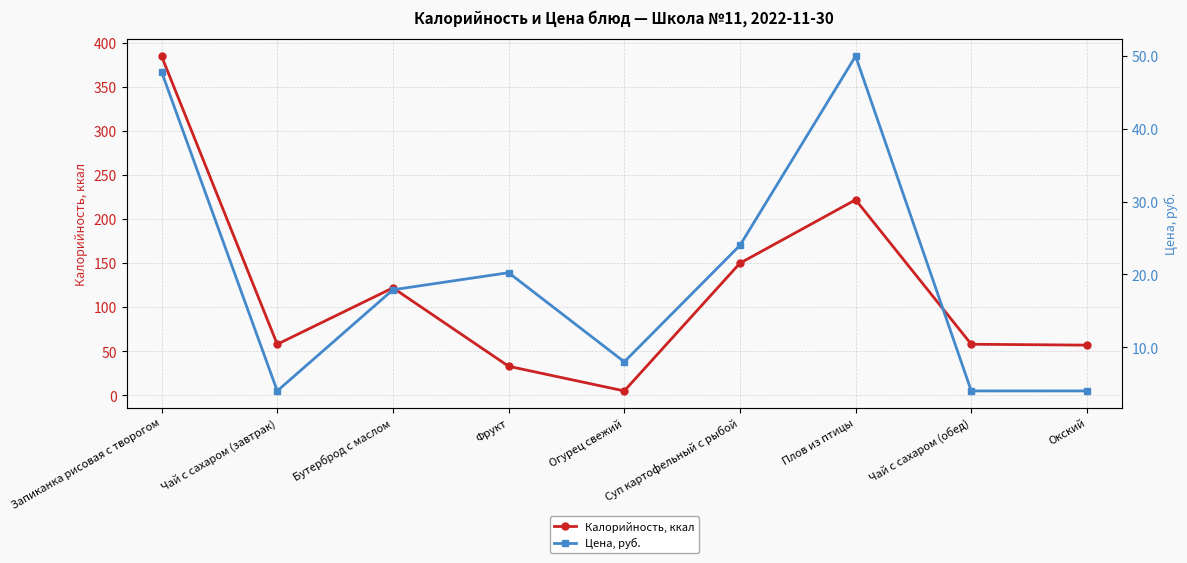

What is the difference between the maximum and minimum values in the Цена, руб. series?

46.0